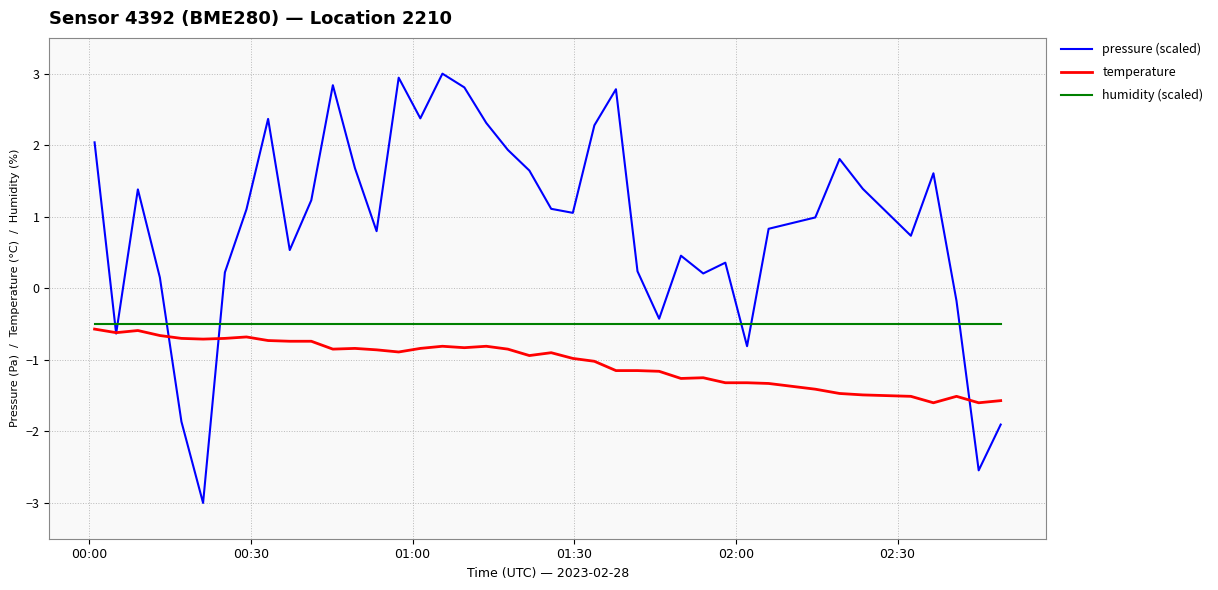

What is the greatest value displayed?

3.0